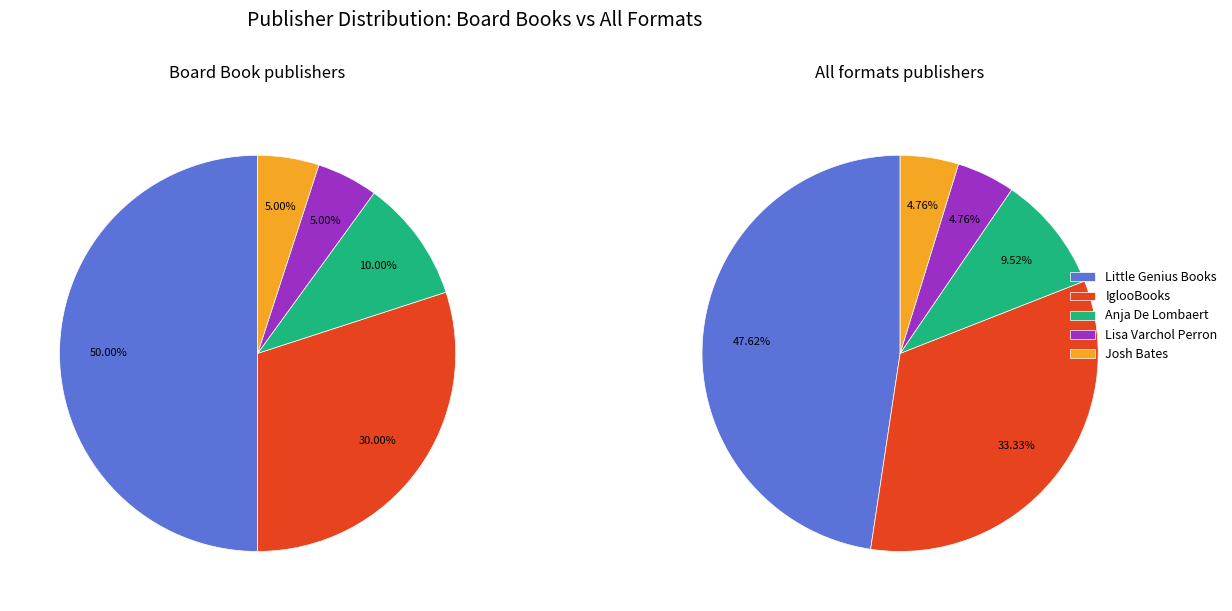

The Little Genius Books slice represents 37% of the pie. True or false?

False